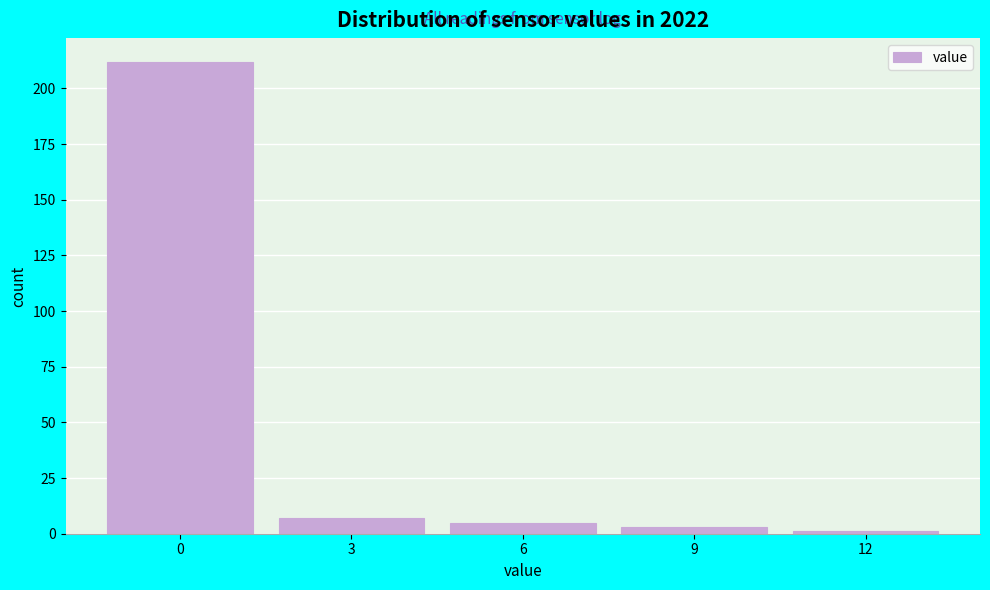

Reading left to right, what are all the values shown in this chart?

0=212	3=7	6=5	9=3	12=1